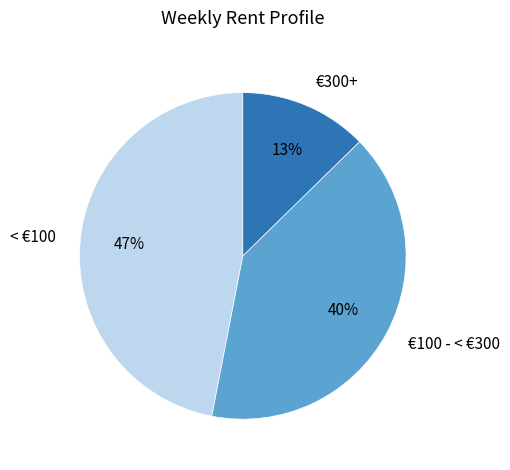

True or false: < €100 accounts for 53% of the total.

False